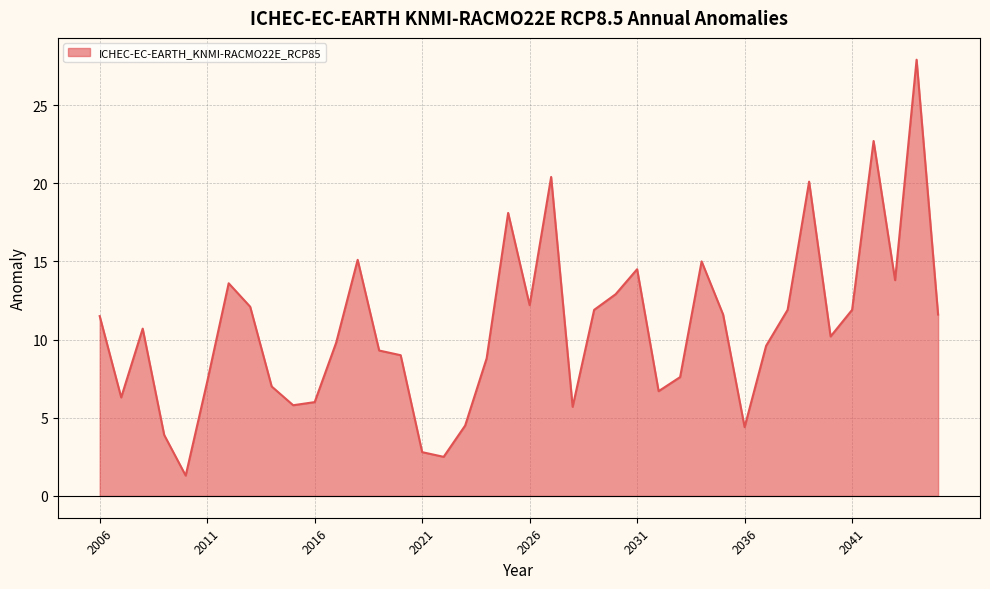

How many lines are shown in the chart?

1